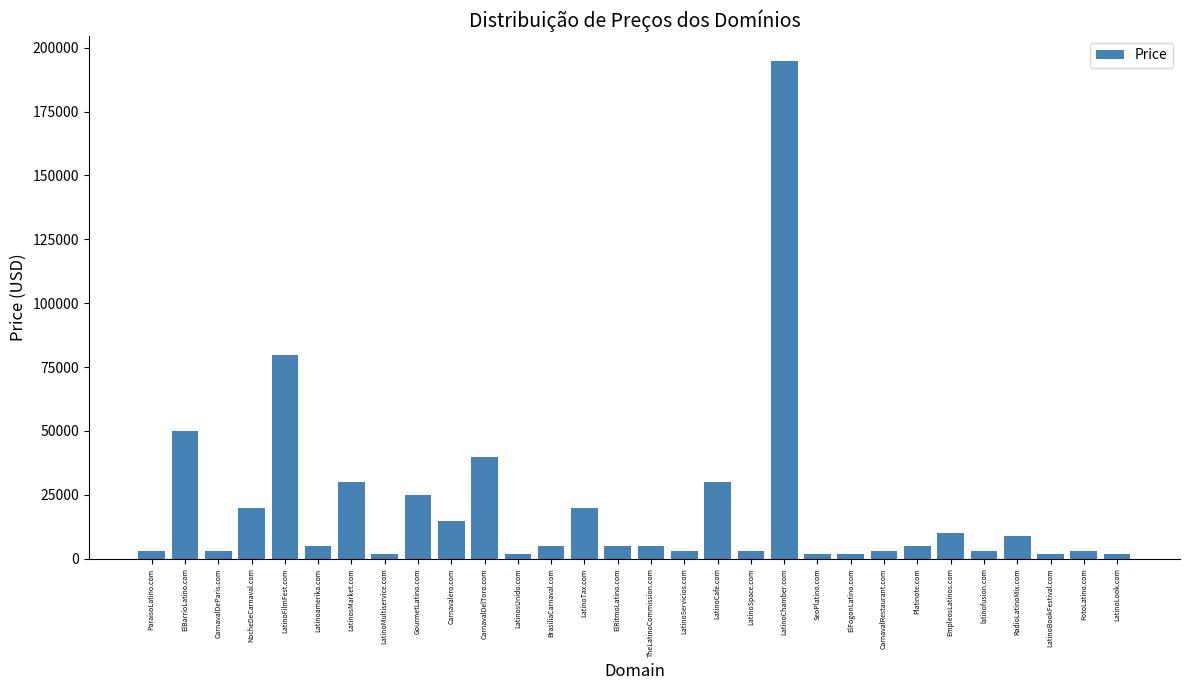

What is the value of the 13th bar from the left?

4888